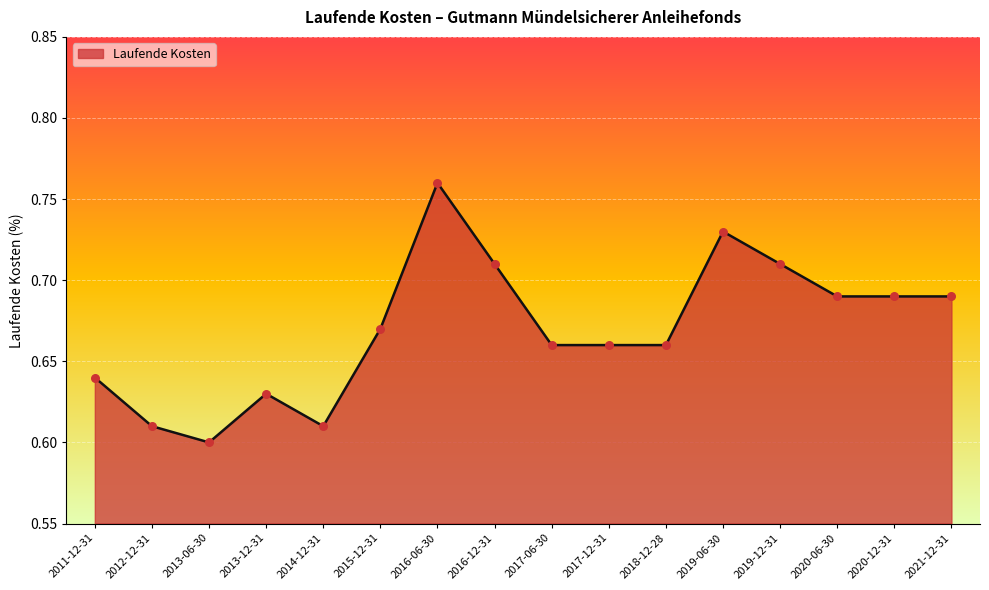

Which has a higher value, 2016-12-31 or 2020-06-30?

2016-12-31